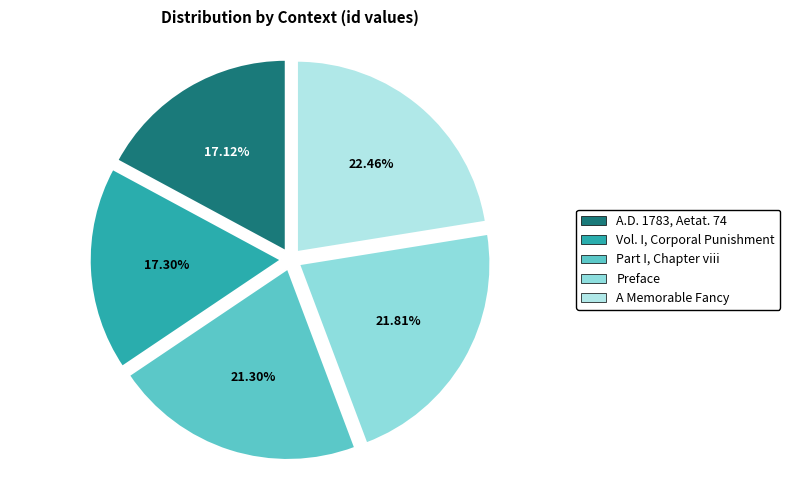

How many slices are in this pie chart?

5